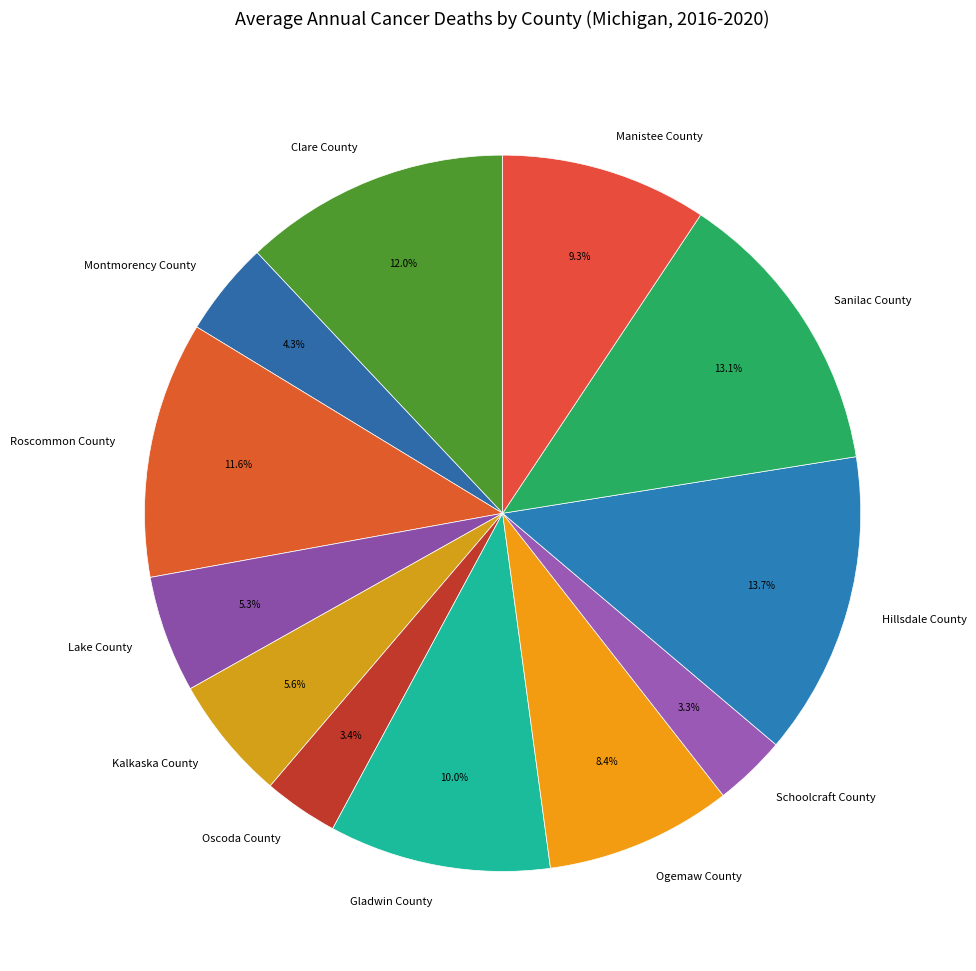

Between Montmorency County and Gladwin County, which is larger?

Gladwin County